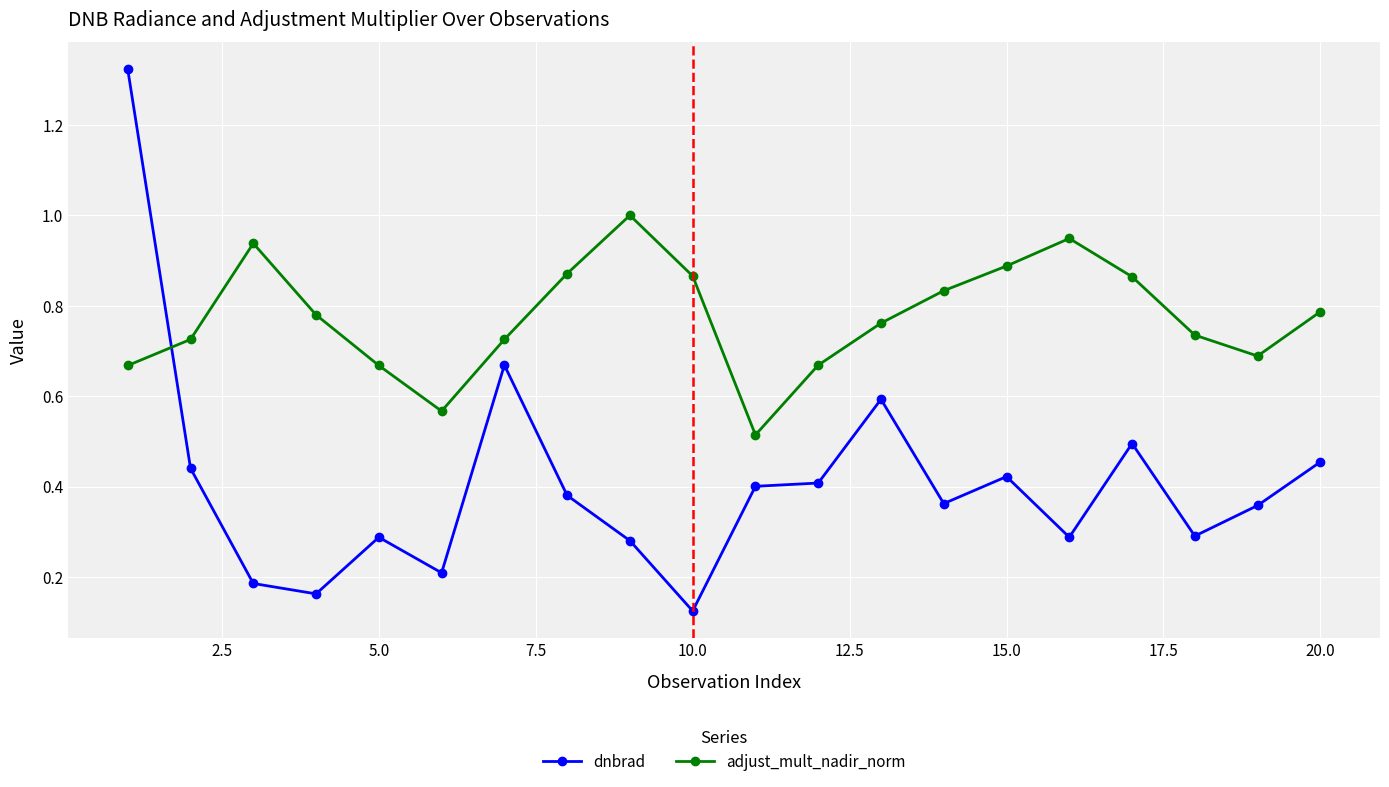

What is the difference between the maximum and minimum values in the dnbrad series?

1.2